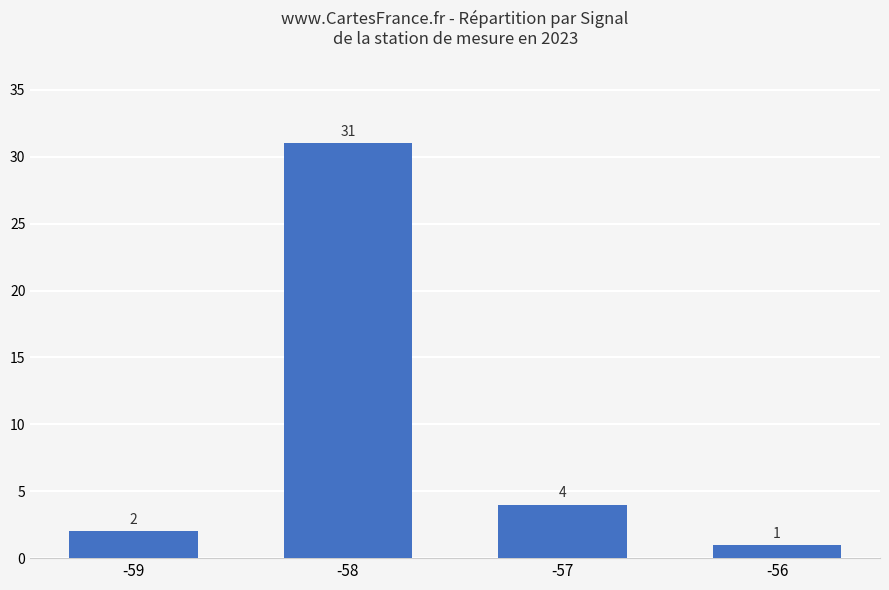

How many data points are less than 4?

2